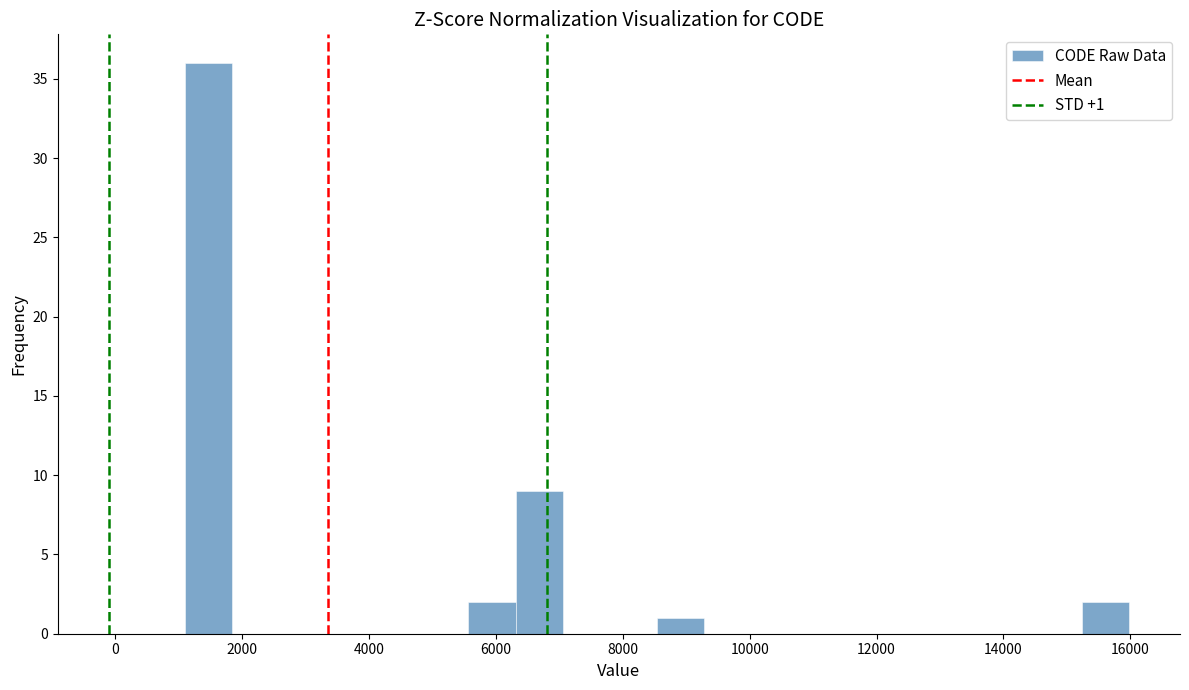

Around what value on the x-axis is the tallest bar? Give the approximate position of its centre, as read against the axis.

1400